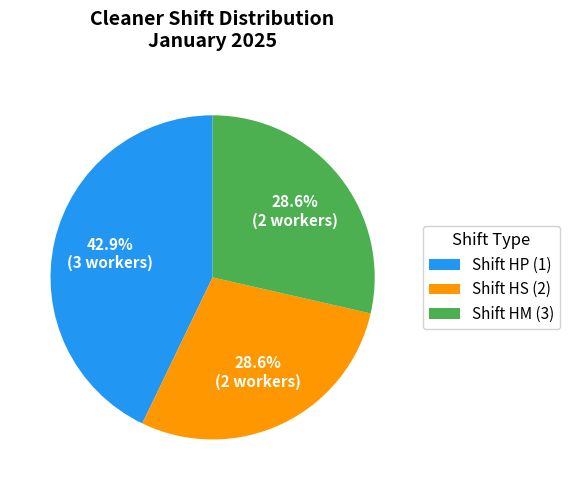

Combined, do Shift HS (2) and Shift HP (1) account for over 50%?

Yes